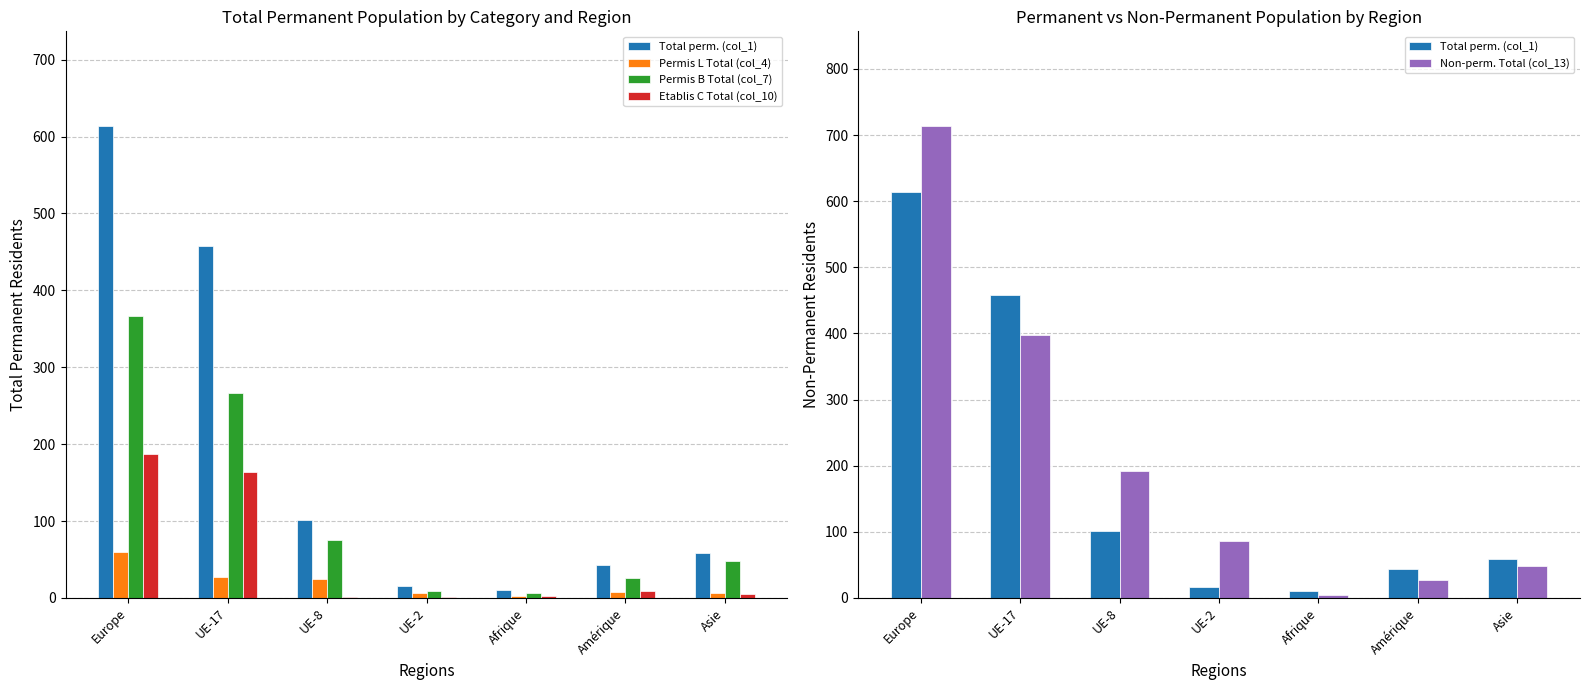

What position from the right is Asie?

1